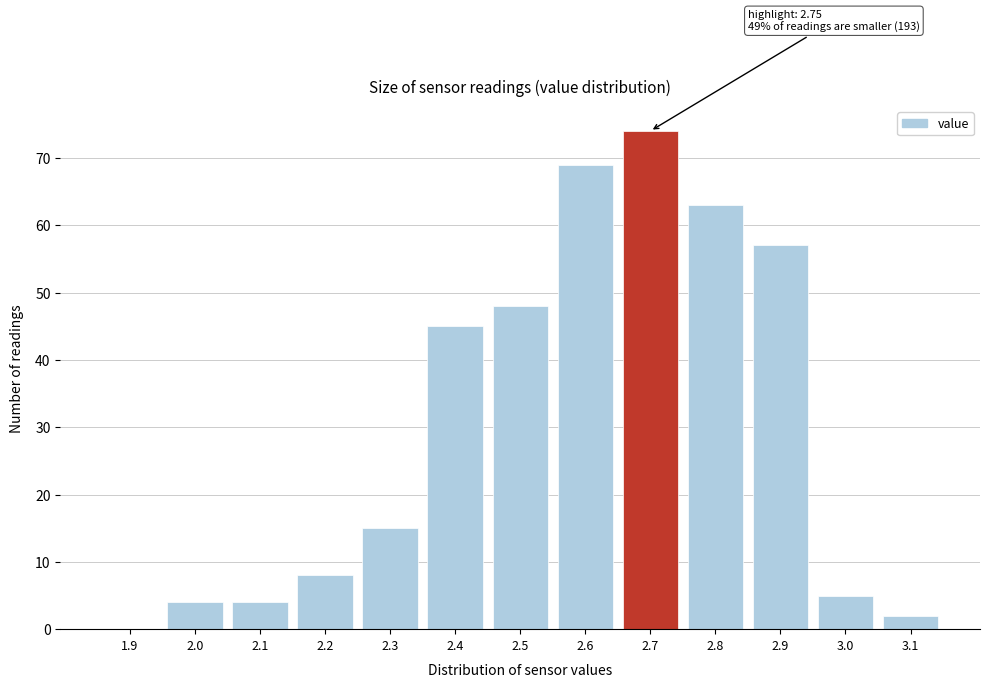

Reading left to right, what are all the values shown in this chart?

1.9=0	2.0=4	2.1=4	2.2=8	2.3=15	2.4=45	2.5=48	2.6=69	2.7=74	2.8=63	2.9=57	3.0=5	3.1=2